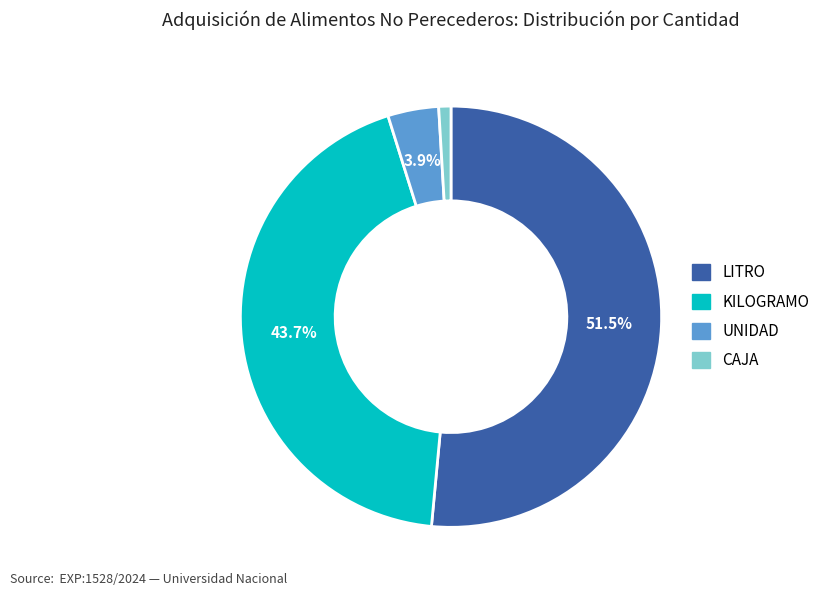

Does any single category account for the majority?

Yes